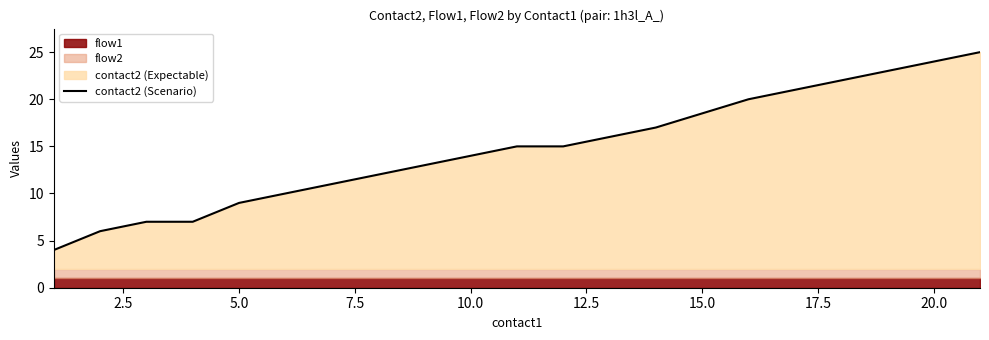

The value at 12.5 is 15. True or false?

False